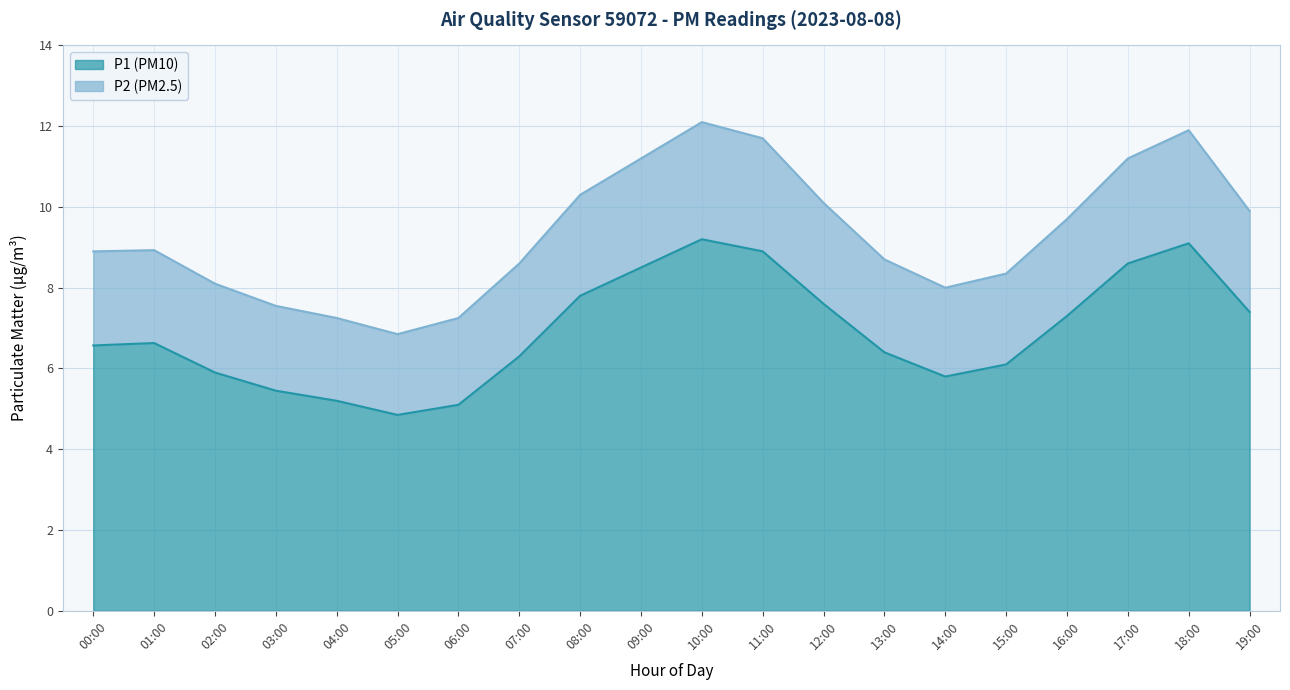

Reading left to right, what are all the values shown in this chart?

P1: 00:00=6.6	01:00=6.6	02:00=5.9	03:00=5.5	04:00=5.2	05:00=4.8	06:00=5.1	07:00=6.3	08:00=7.8	09:00=8.5	10:00=9.2	11:00=8.9	12:00=7.6	13:00=6.4	14:00=5.8	15:00=6.1	16:00=7.3	17:00=8.6	18:00=9.1	19:00=7.4
P2: 00:00=8.9	01:00=8.9	02:00=8.1	03:00=7.6	04:00=7.2	05:00=6.8	06:00=7.2	07:00=8.6	08:00=10.3	09:00=11.2	10:00=12.1	11:00=11.7	12:00=10.1	13:00=8.7	14:00=8.0	15:00=8.3	16:00=9.7	17:00=11.2	18:00=11.9	19:00=9.9